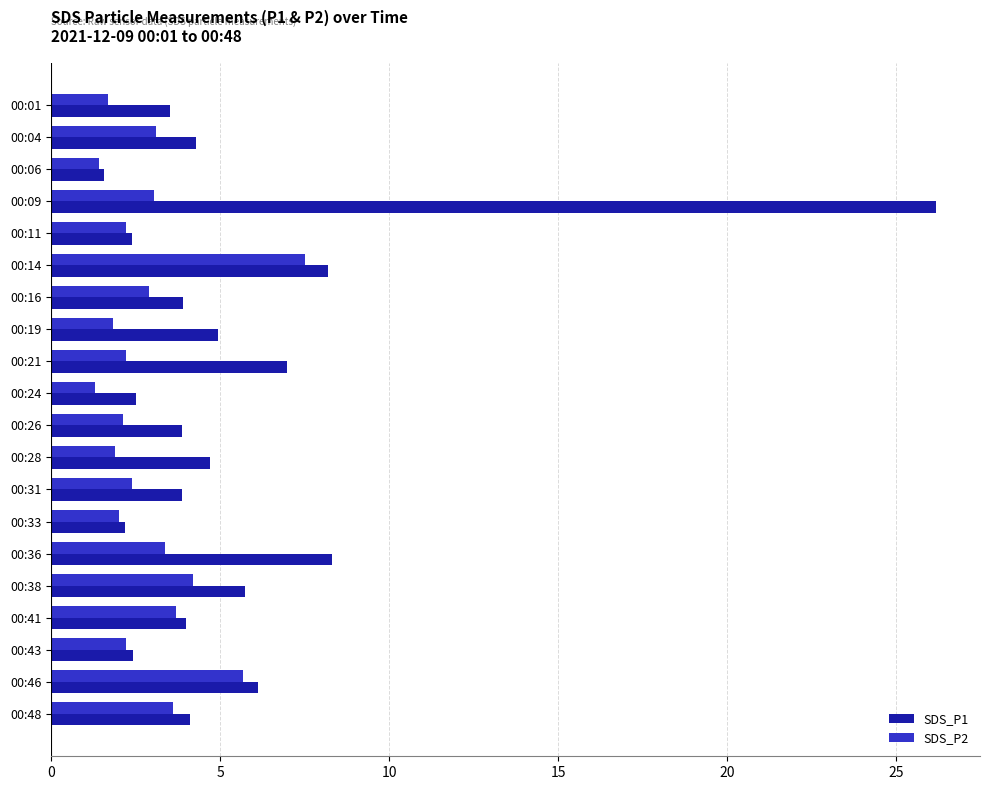

Which series changed the most between 00:01 and 00:04?

SDS_P2